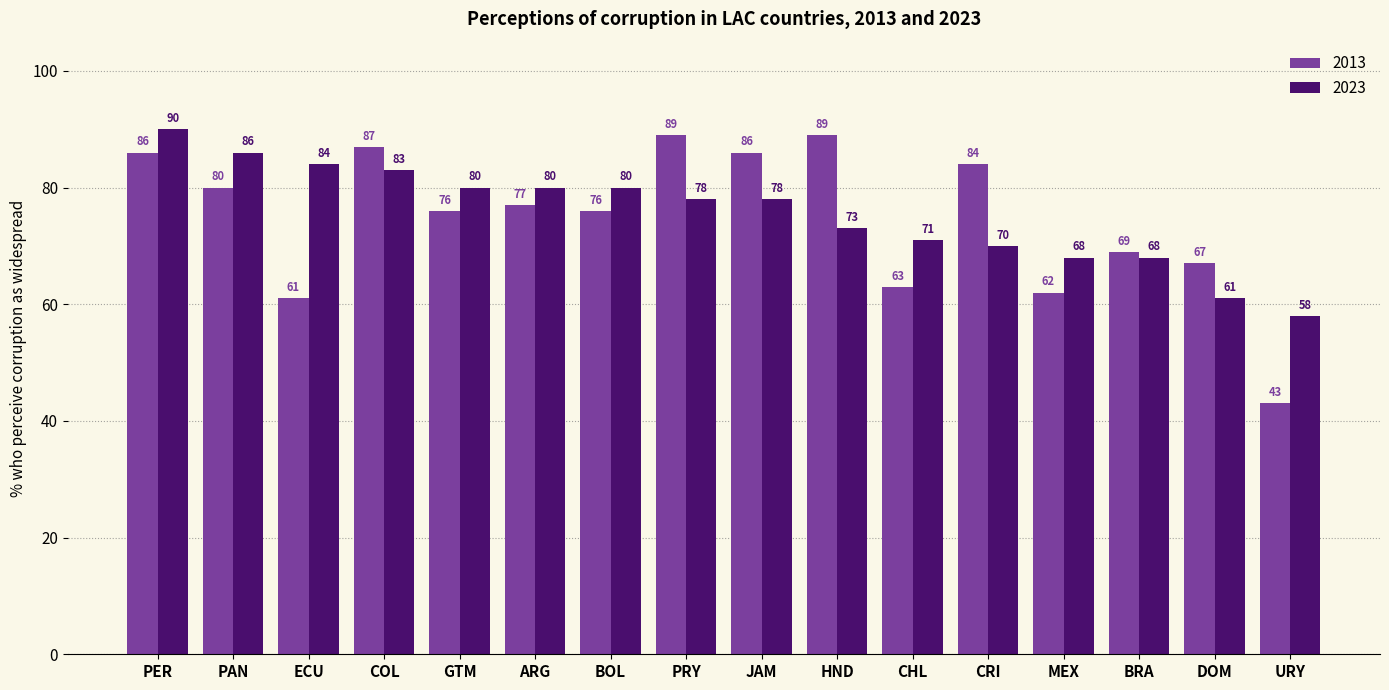

How many categories are shown in the chart?

16